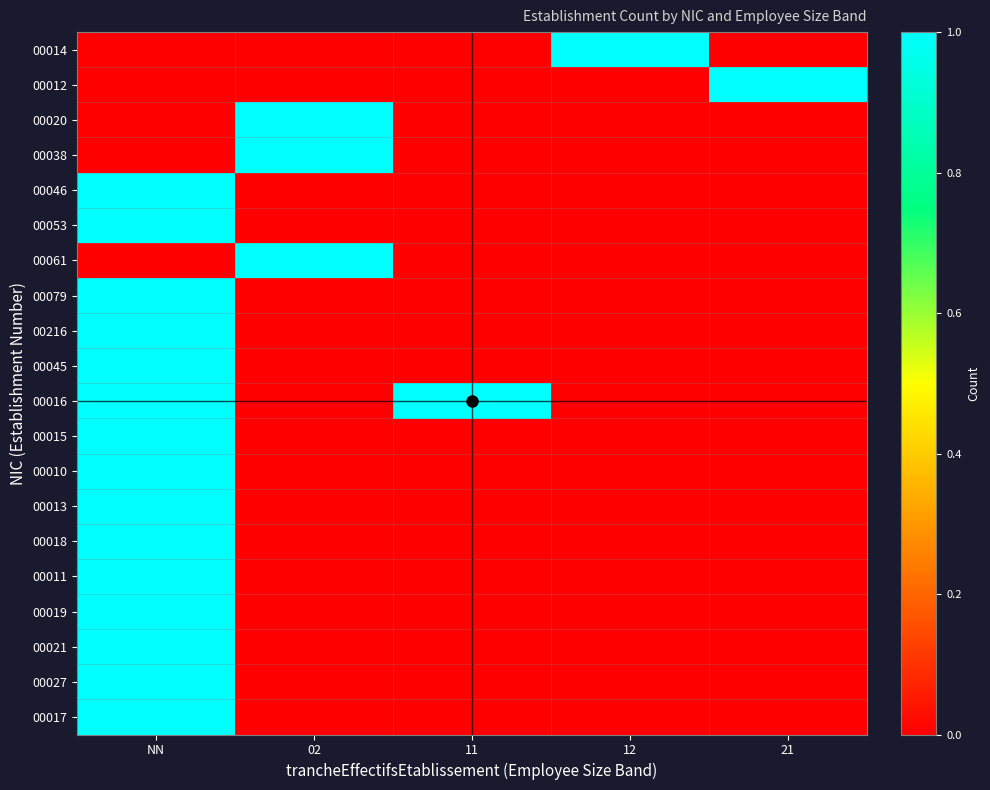

At how many categories does at least one series exceed 0?

5